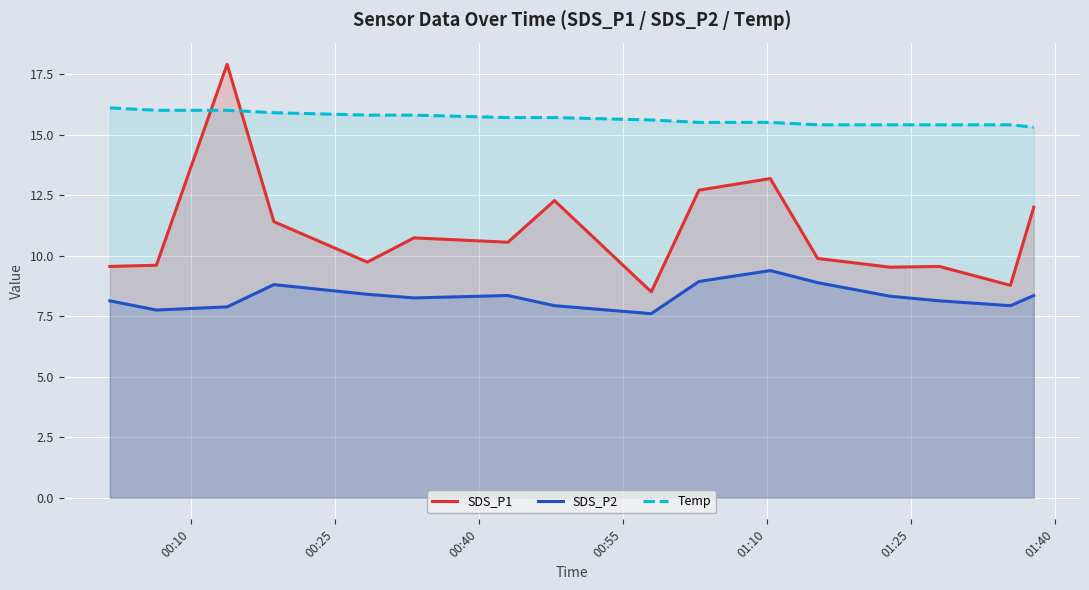

How many intersections are there between Temp and SDS_P1?

2